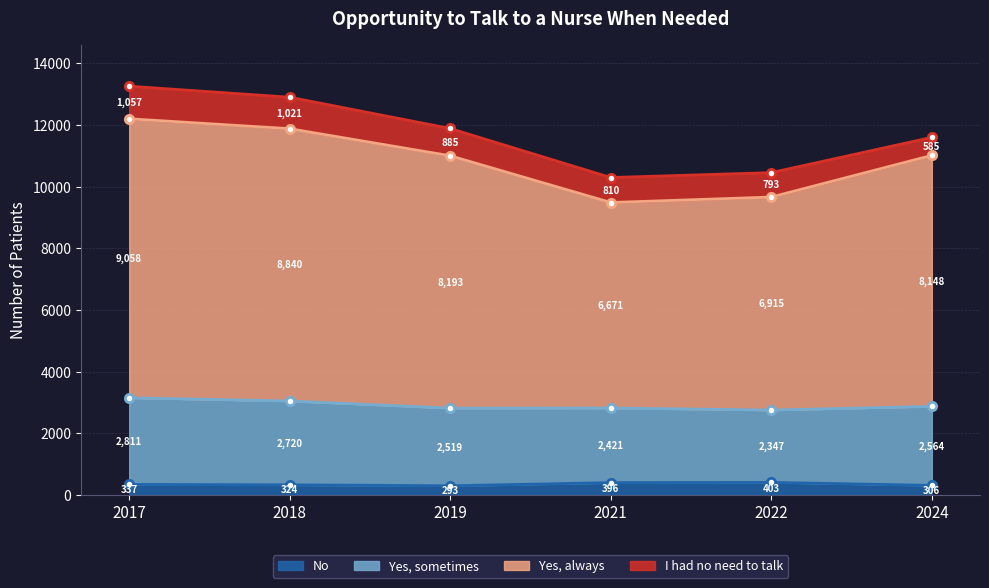

True or false: Yes, always and No intersect in this chart.

False